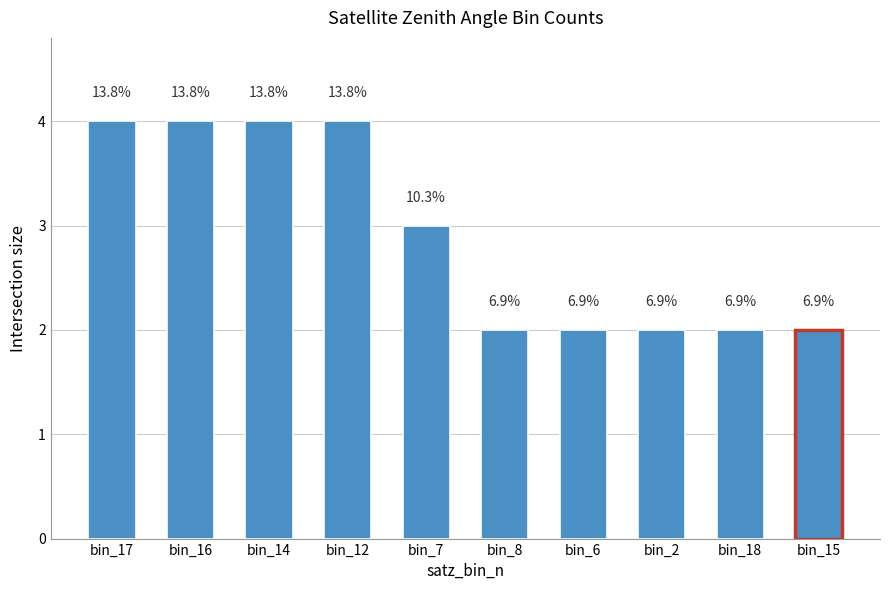

Are the bars horizontal?

No